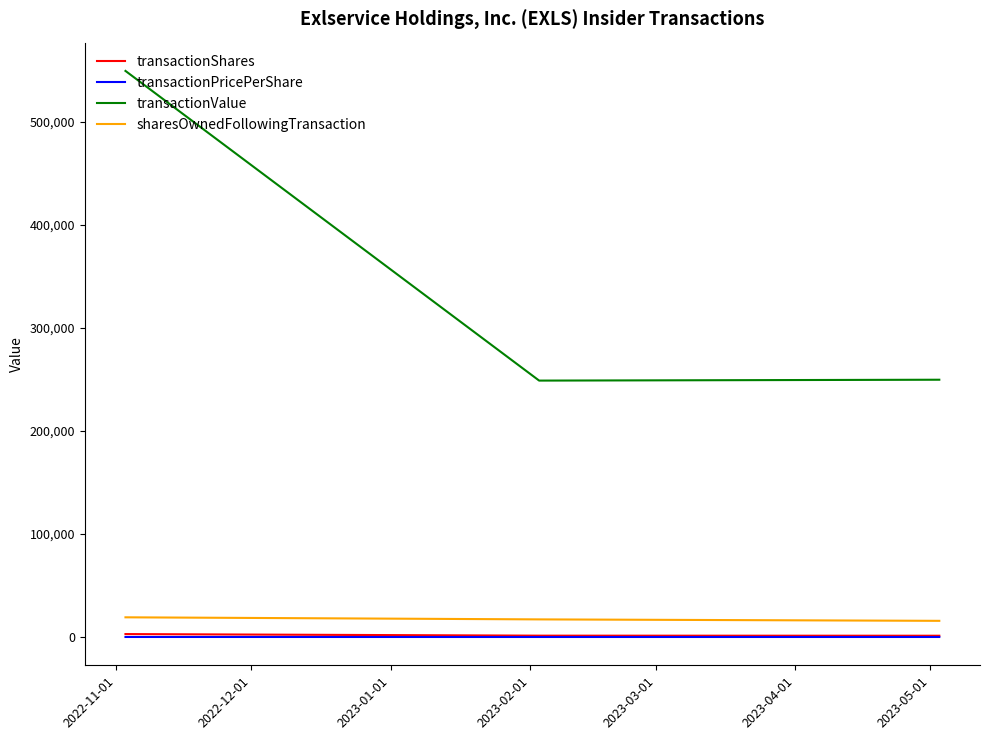

What is the minimum value for transactionValue?

248868.0